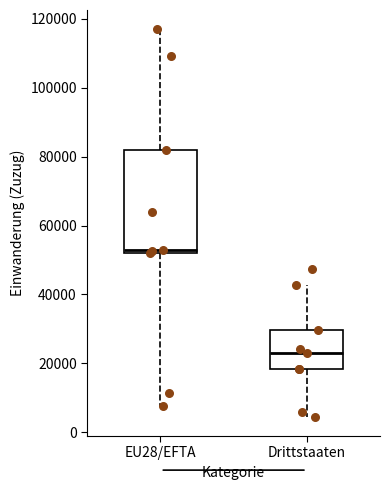

Reading left to right, read every box against the y-axis: the position of its median line, the range the box covers, and the ends of its whiskers. The values are not printed on the chart, so give them approximately, as read against the axis.

EU28/EFTA: median 52000 (just above the box's lower edge), box 52000 to 82000, whiskers 8000 to 116000
Drittstaaten: median 24000, box 18000 to 30000, whiskers 4000 to 42000